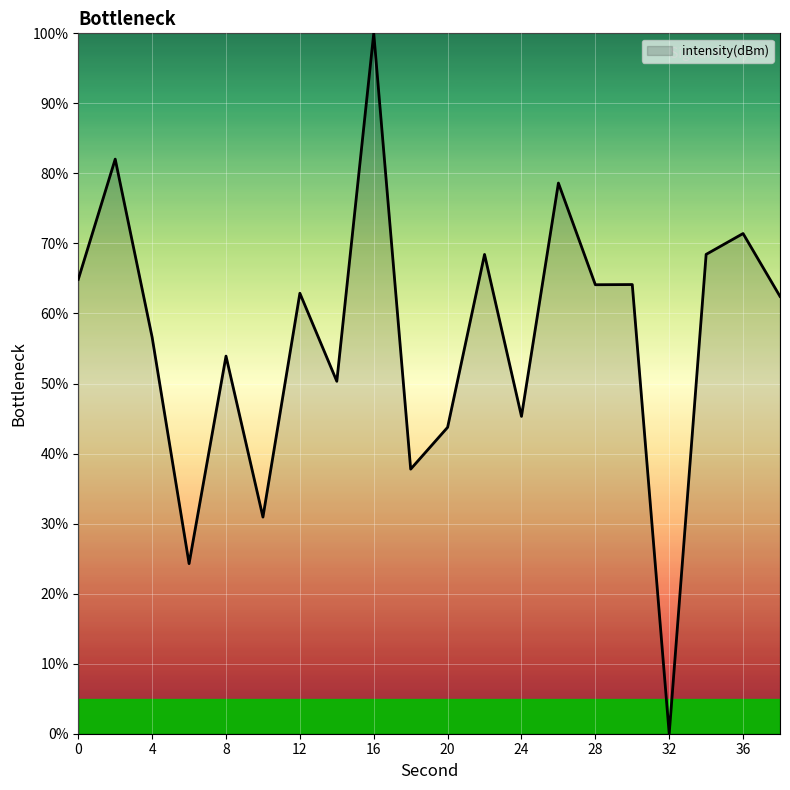

Count the number of categories in the chart.

20